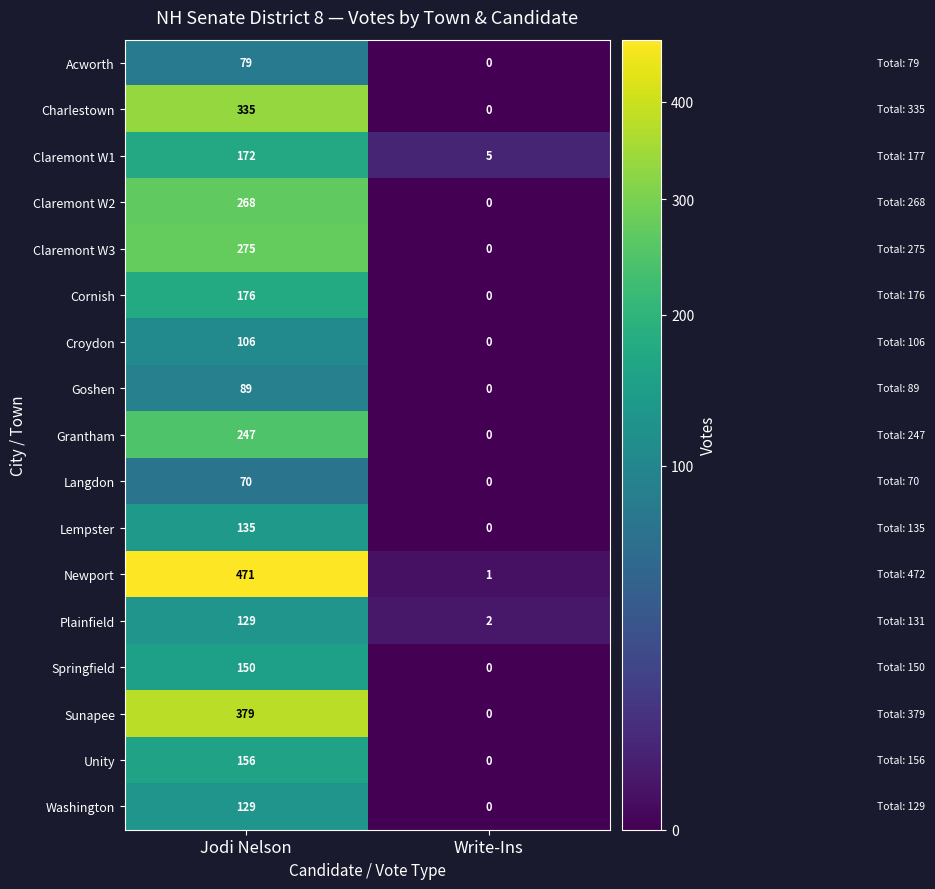

How many series are shown in this chart?

17